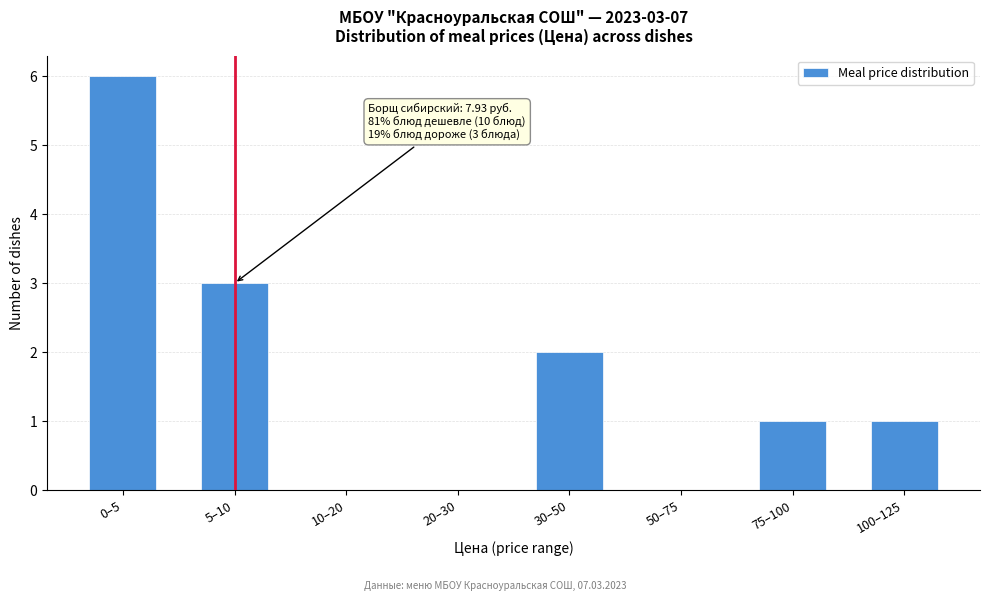

Reading right to left, list all the values displayed in this chart.

100–125=1	75–100=1	50–75=0	30–50=2	20–30=0	10–20=0	5–10=3	0–5=6